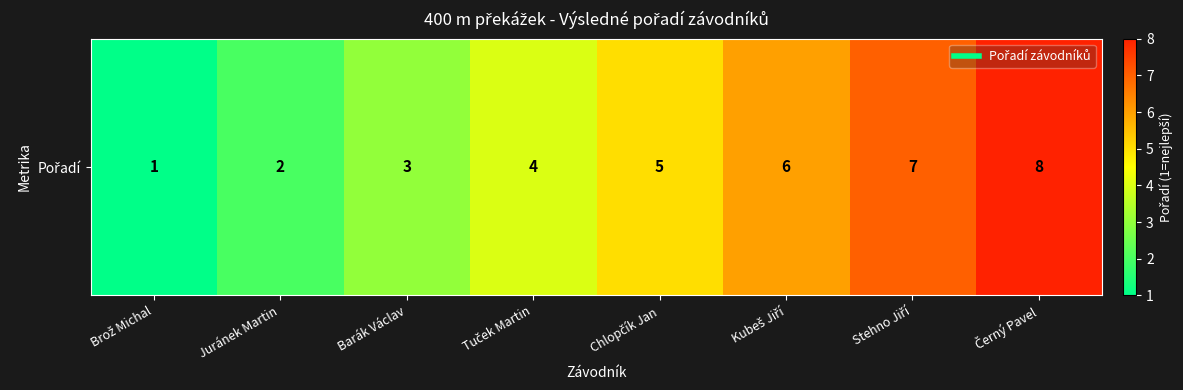

What is the ratio of the value at Tuček Martin to the value at Černý Pavel?

0.5